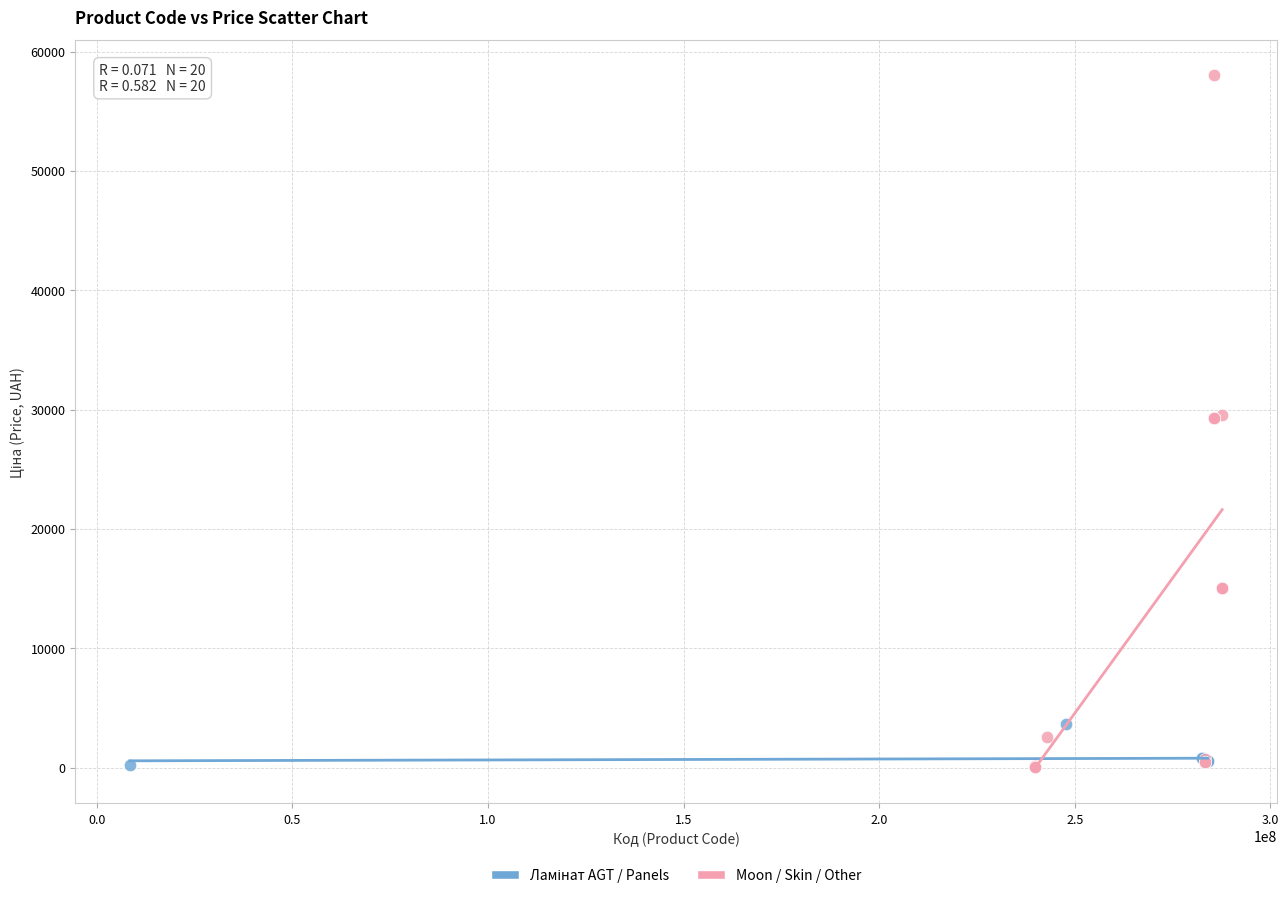

Which series reaches the maximum Y coordinate?

Moon / Skin / Other